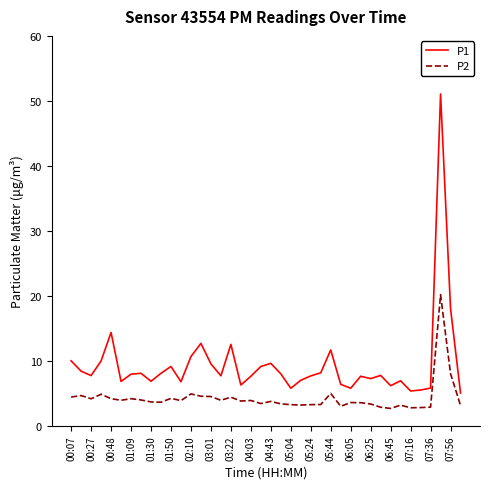

True or false: P2 and P1 cross at least once.

False